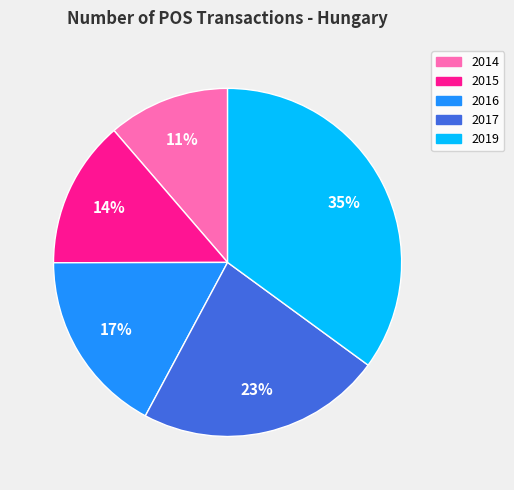

Do 2016 and 2014 together represent more than half of the pie?

No